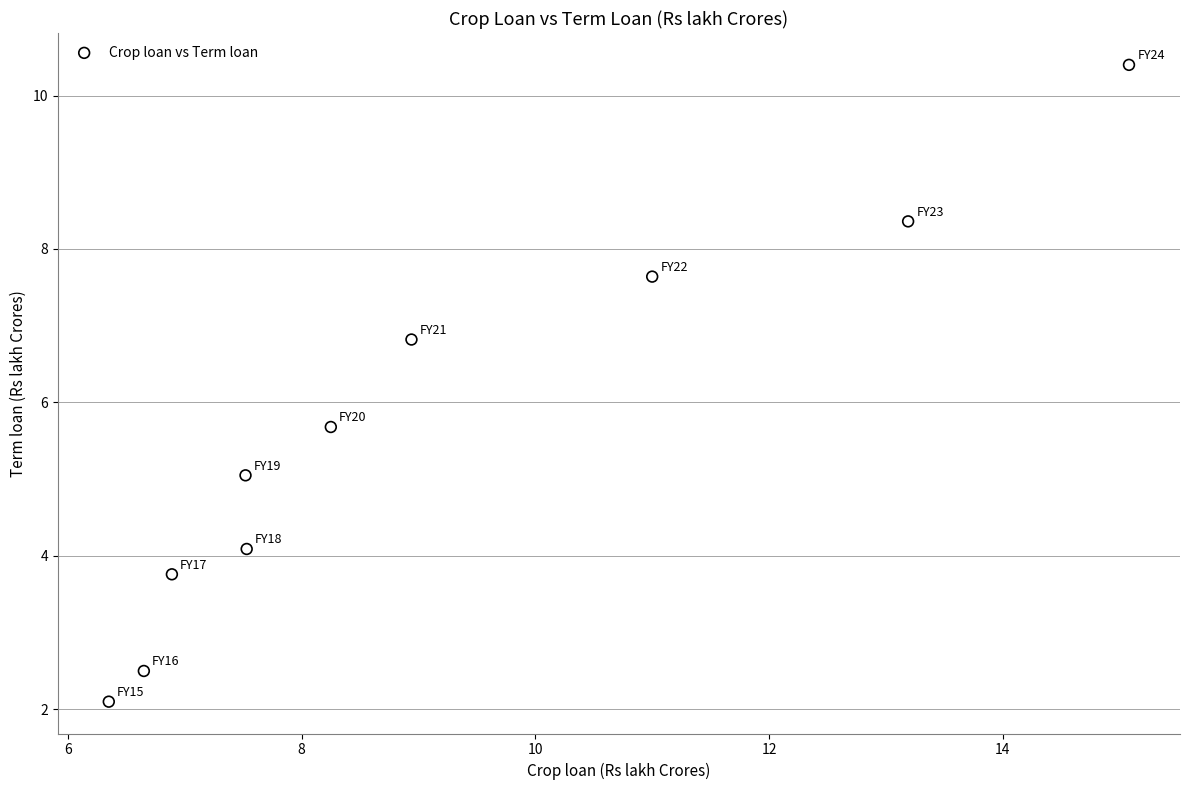

What Y value in the scatter plot is closest to 6?

5.7